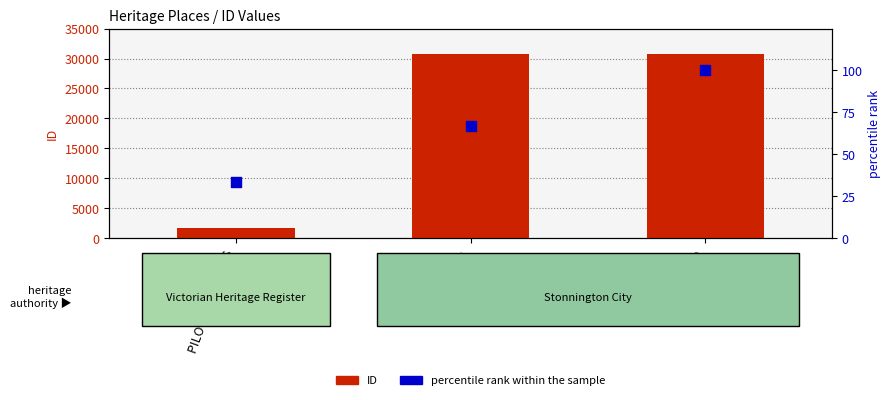

Which series has the largest total across all categories?

ID